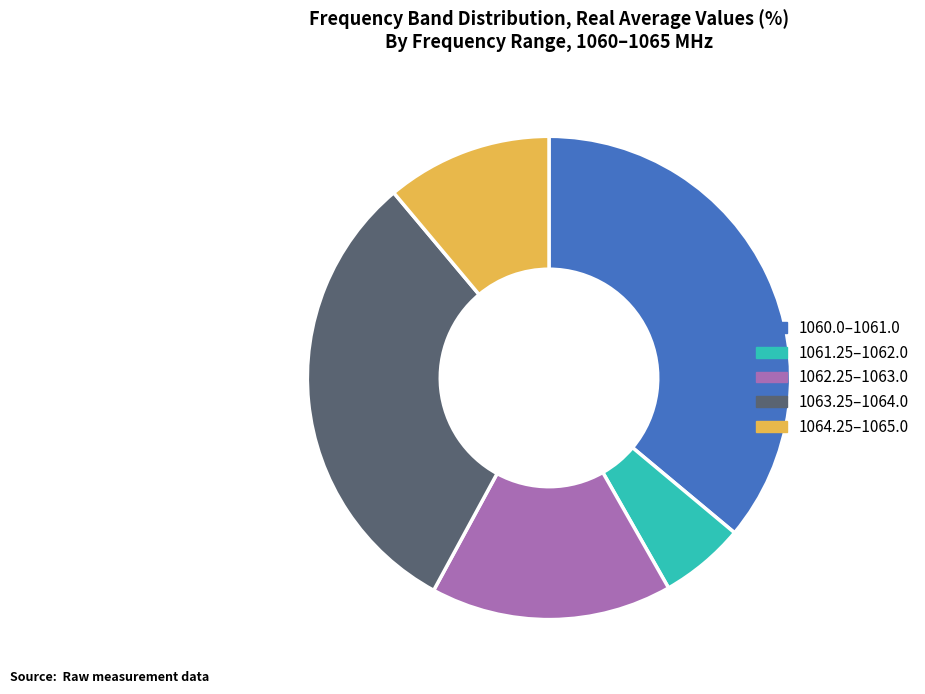

What is the largest slice in the pie chart?

1060.0–1061.0